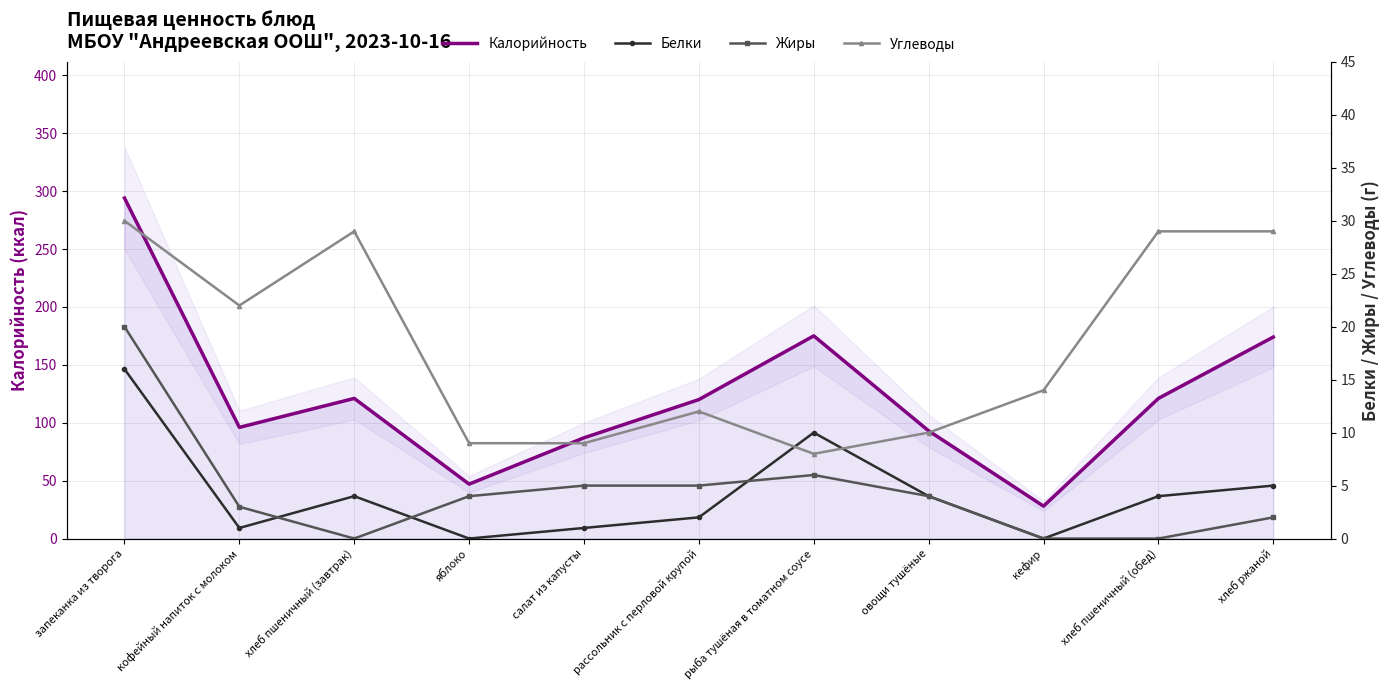

How many distinct data groups are displayed?

4